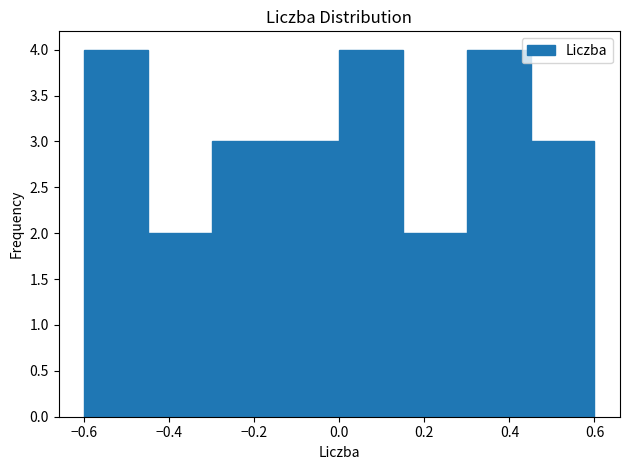

What is the height of the bar covering -0.15 to 0.00 on the x-axis? Neither the bar edges nor the heights are printed on the chart, so give them approximately, as read against the axes.

3